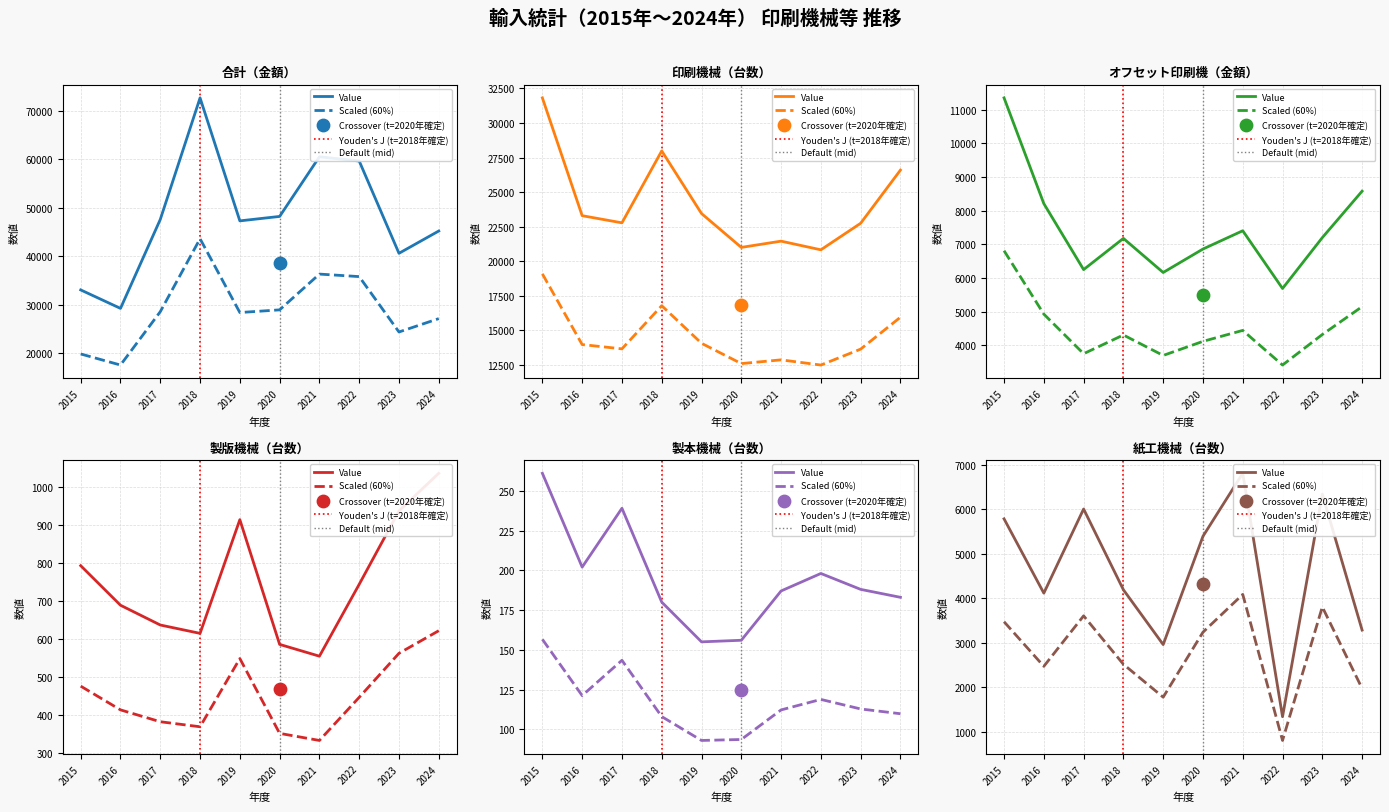

Which series reaches the maximum Y coordinate?

合計（金額）